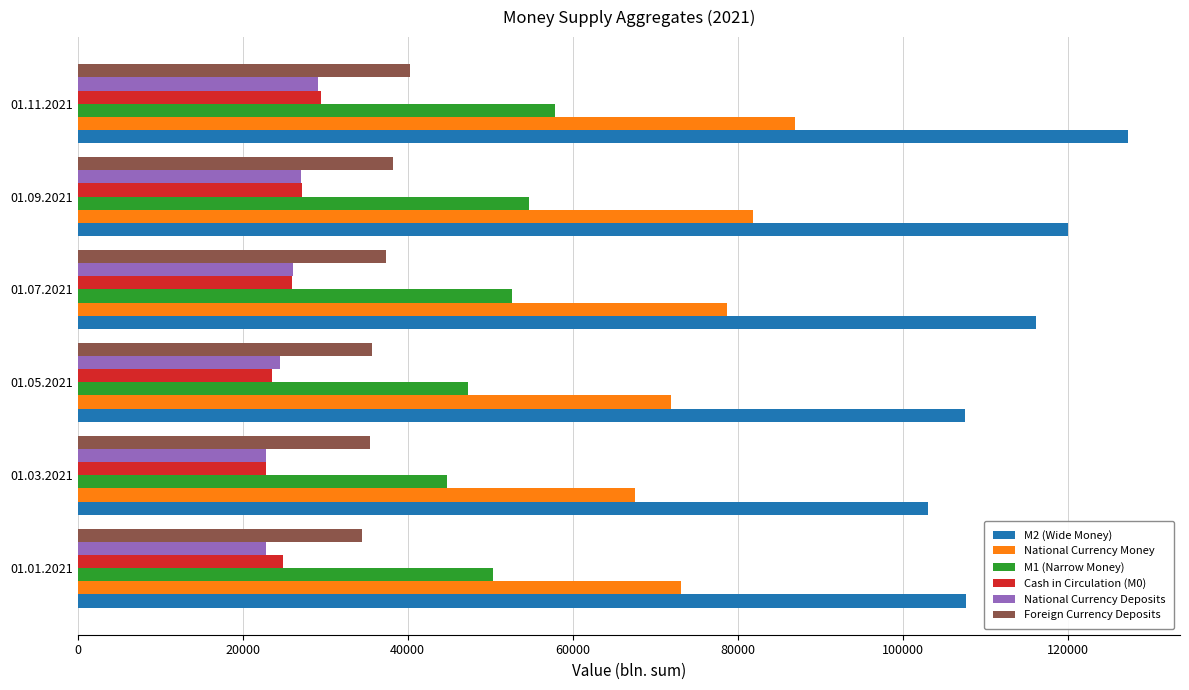

At which category does the chart reach its peak across all series?

01.11.2021